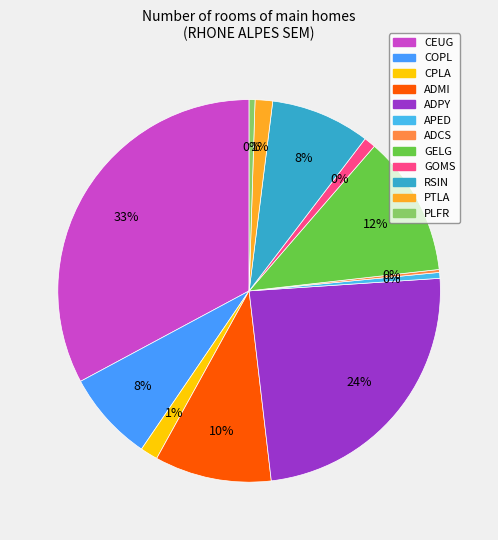

Rank the categories by value from highest to lowest.

CEUG, ADPY, GELG, ADMI, RSIN, COPL, CPLA, PTLA, GOMS, APED, PLFR, ADCS